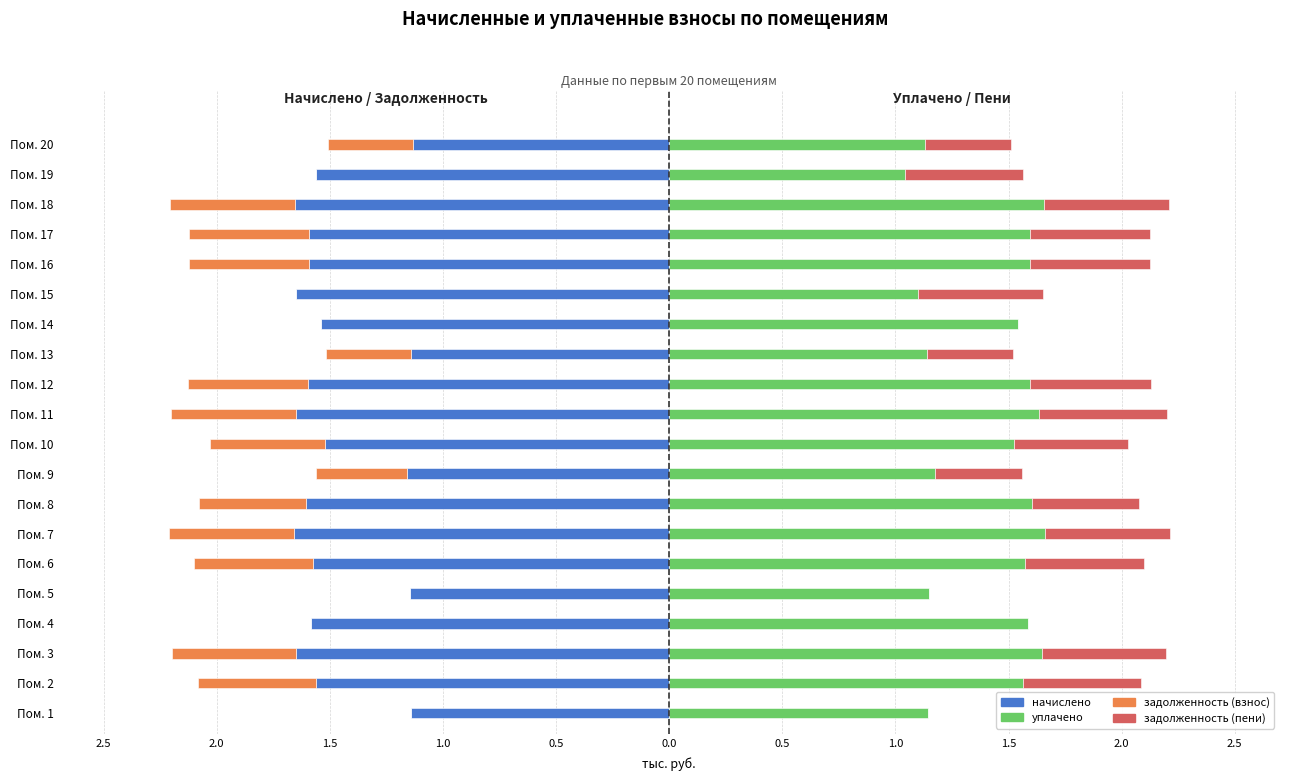

Are the bars horizontal?

Yes